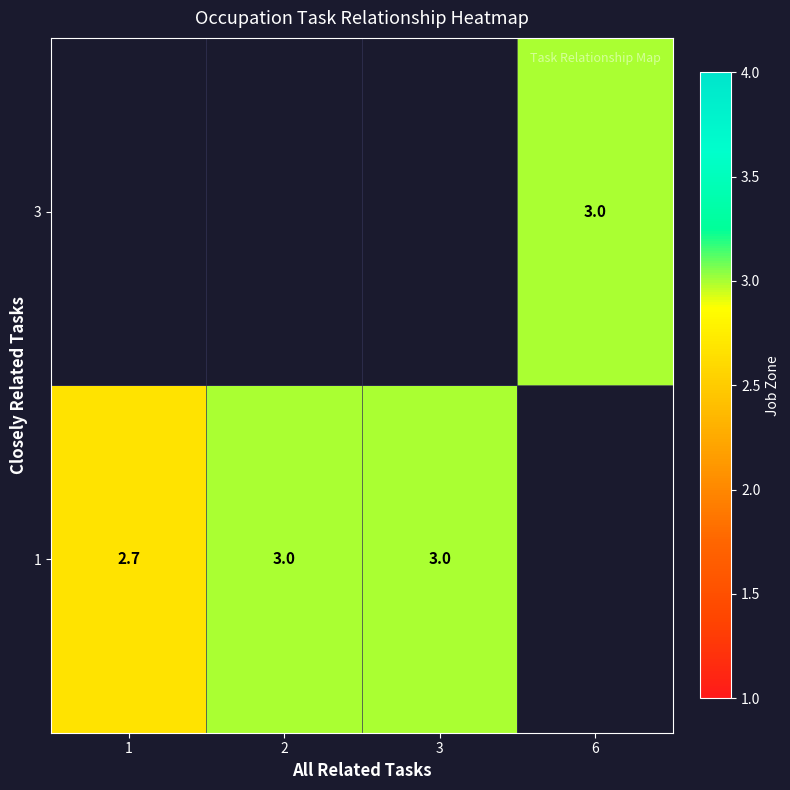

At how many categories does at least one series exceed 2?

4